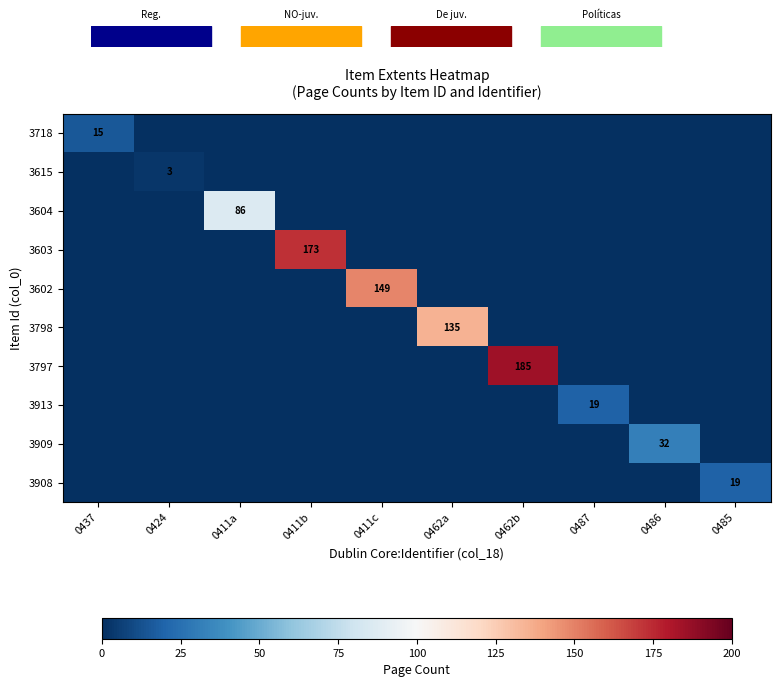

Which series has the widest spread of values?

3797